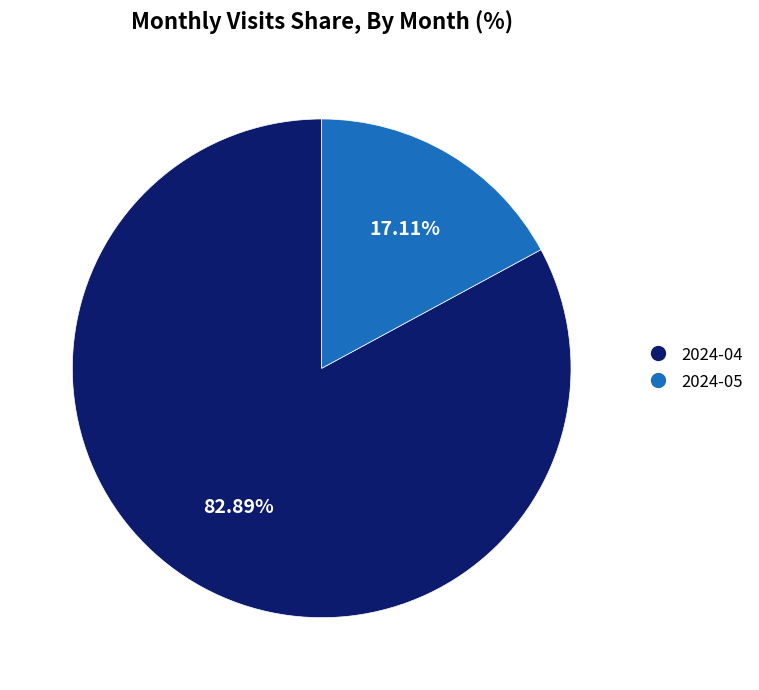

To the nearest percent, what is the average slice percentage?

50%